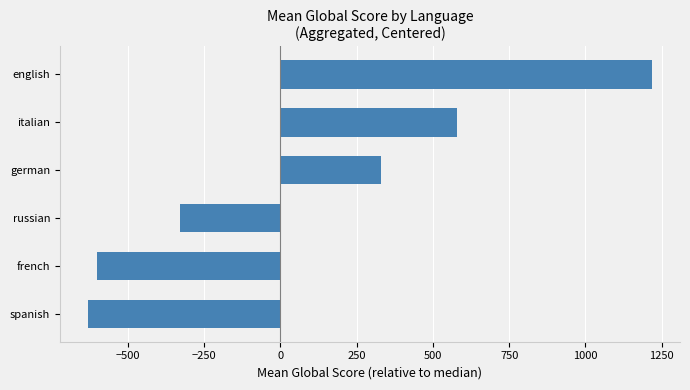

How many values exceed 330?

3